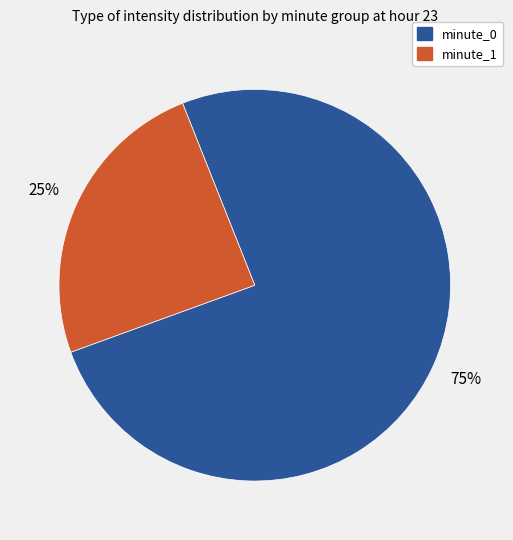

Is the sum of minute_0 and minute_1 greater than half?

Yes